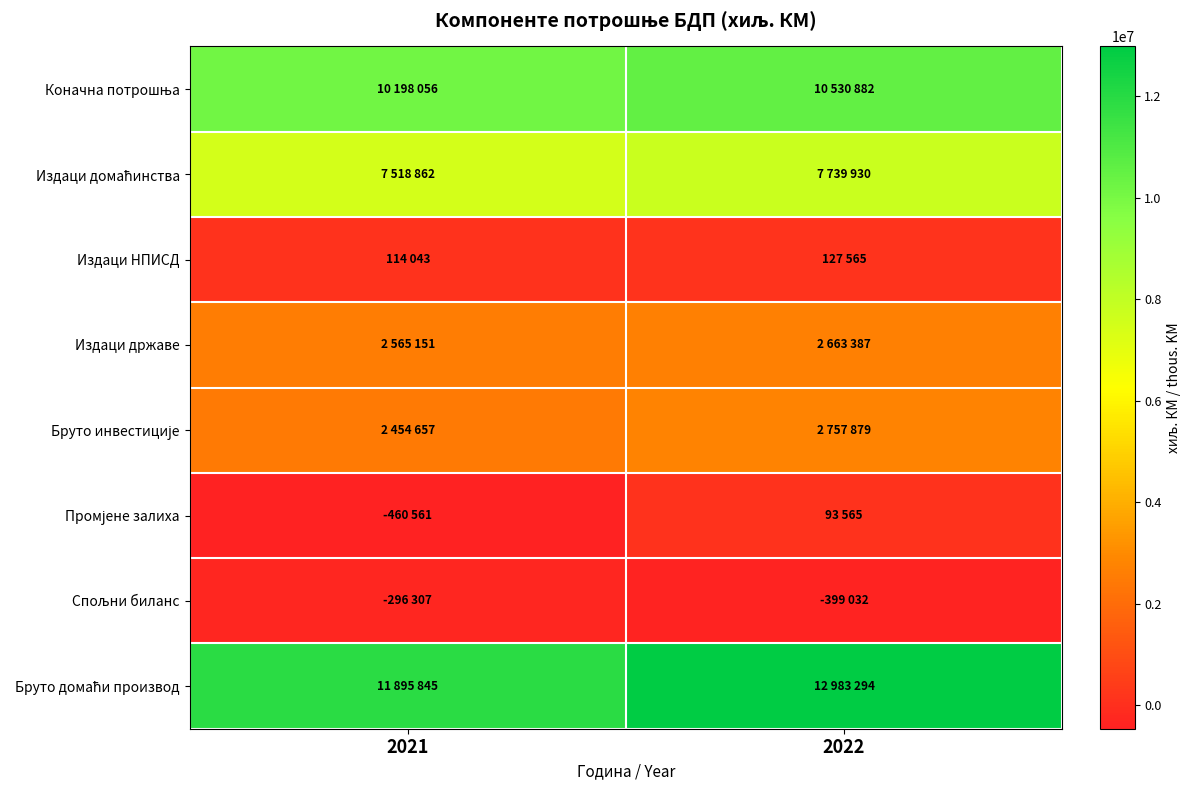

At 2022, list the series in order from smallest to largest.

Спољни биланс, Промјене залиха, Издаци НПИСД, Издаци државе, Бруто инвестиције, Издаци домаћинства, Коначна потрошња, Бруто домаћи производ